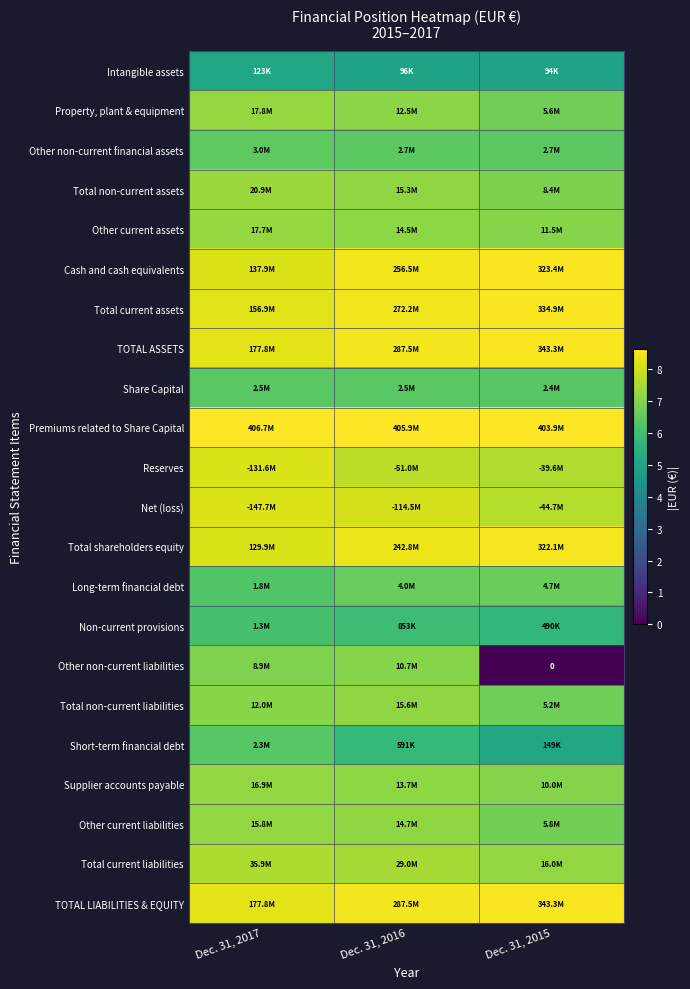

The Non-current provisions series shows 10.5 at Dec. 31, 2016. True or false?

False